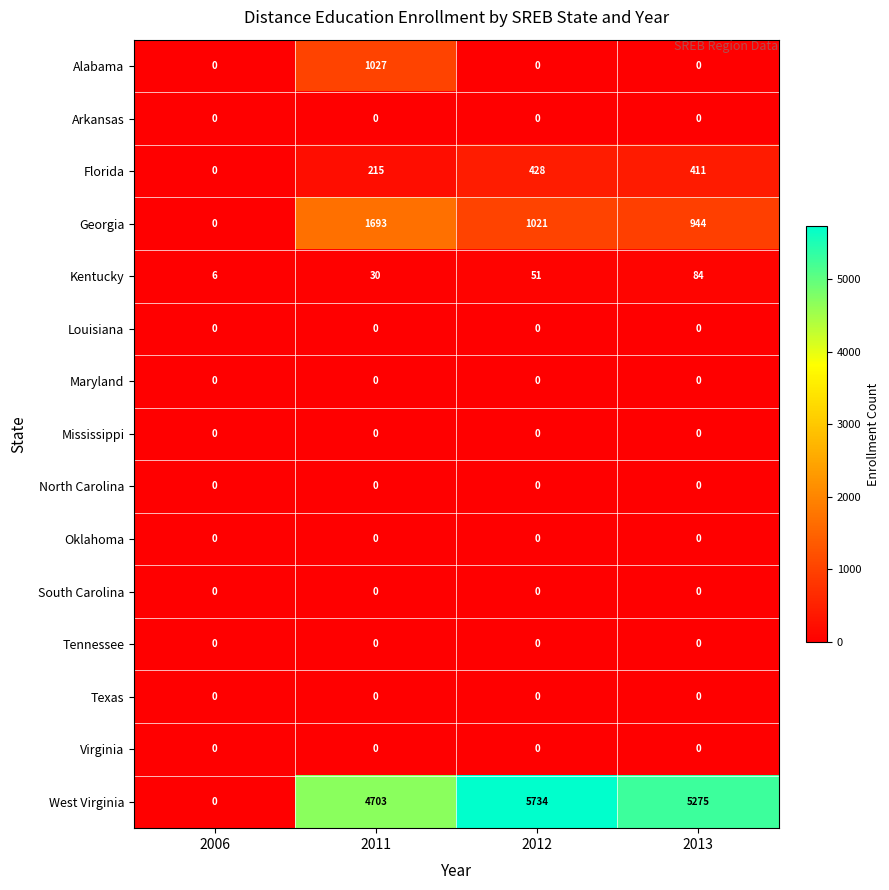

Rank the categories by Kentucky value from lowest to highest.

2006, 2011, 2012, 2013